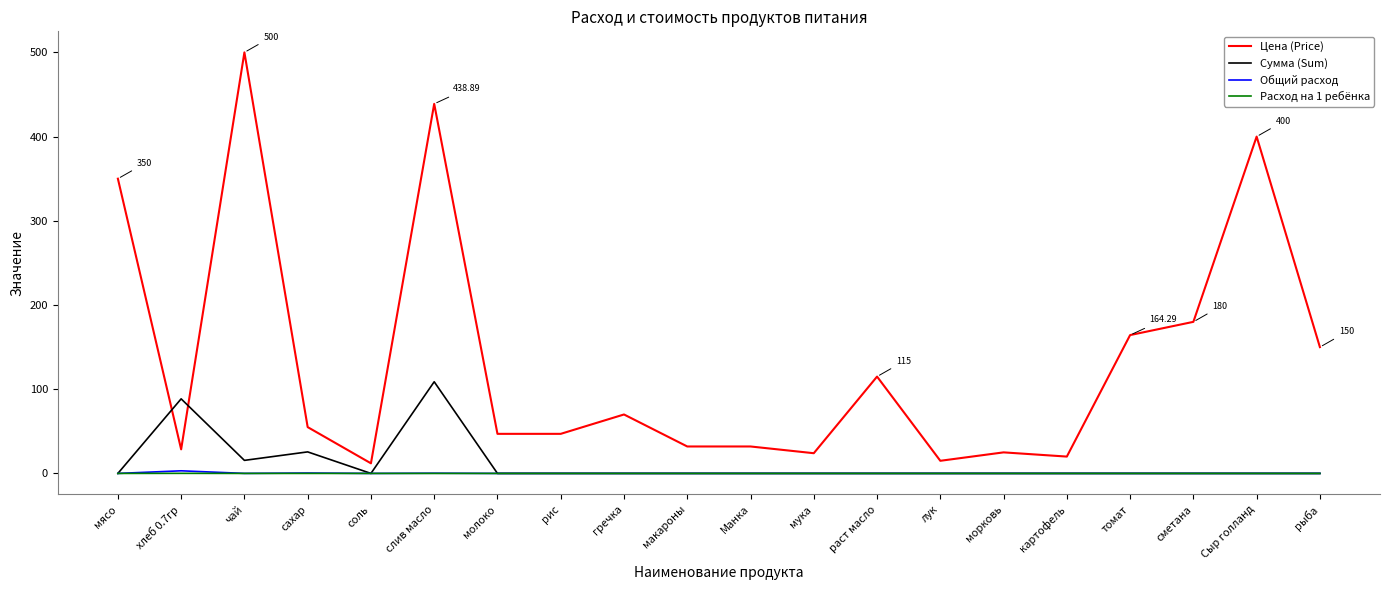

Where is the first local minimum for Сумма (Sum)?

чай